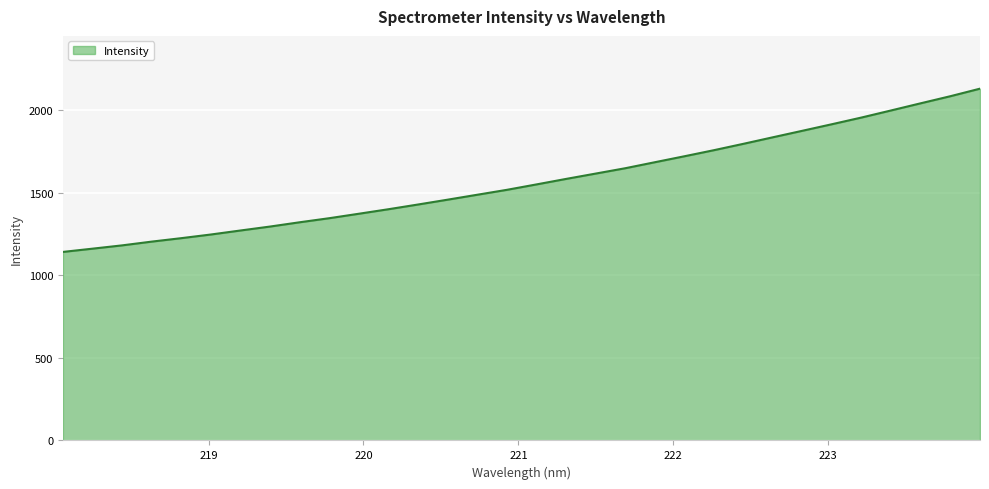

What is the difference between the maximum and minimum values?

988.7